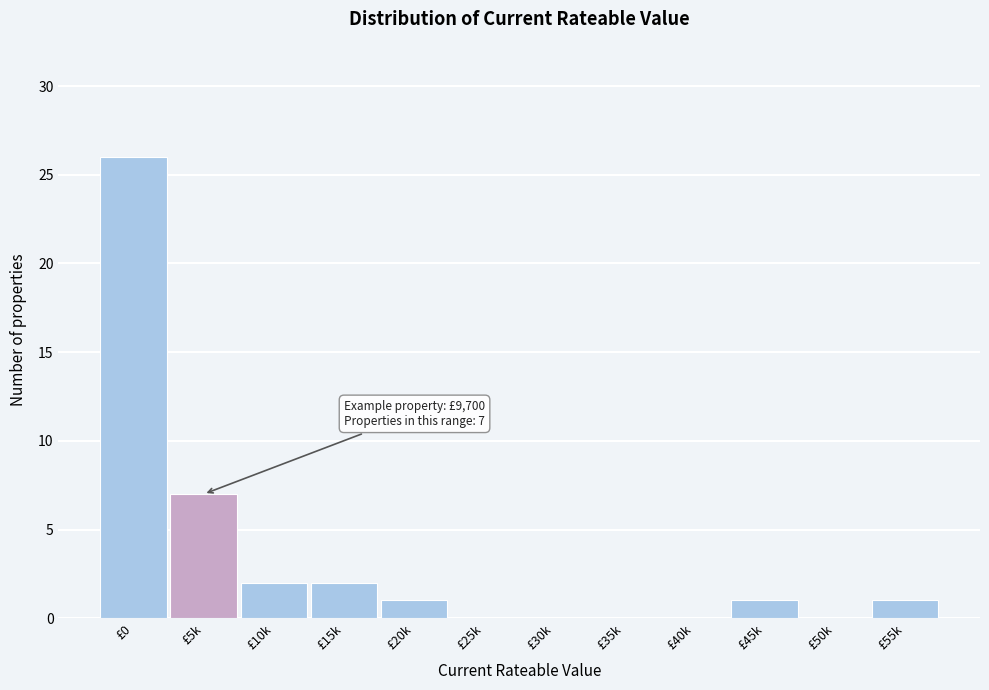

Reading left to right, list all the values displayed in this chart.

£0=26	£5k=7	£10k=2	£15k=2	£20k=1	£25k=0	£30k=0	£35k=0	£40k=0	£45k=1	£50k=0	£55k=1